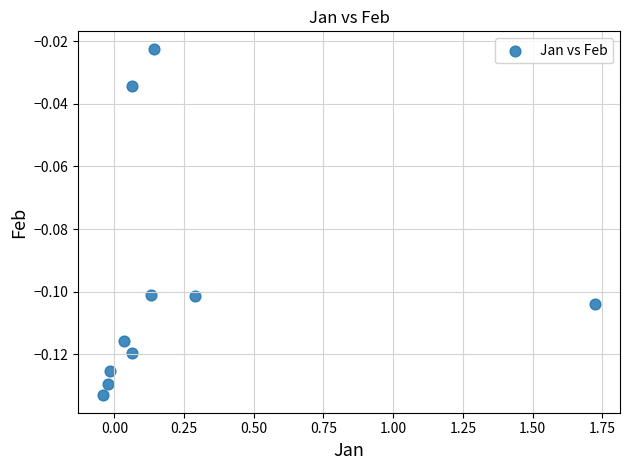

What is the range of X values (max minus min)?

1.8